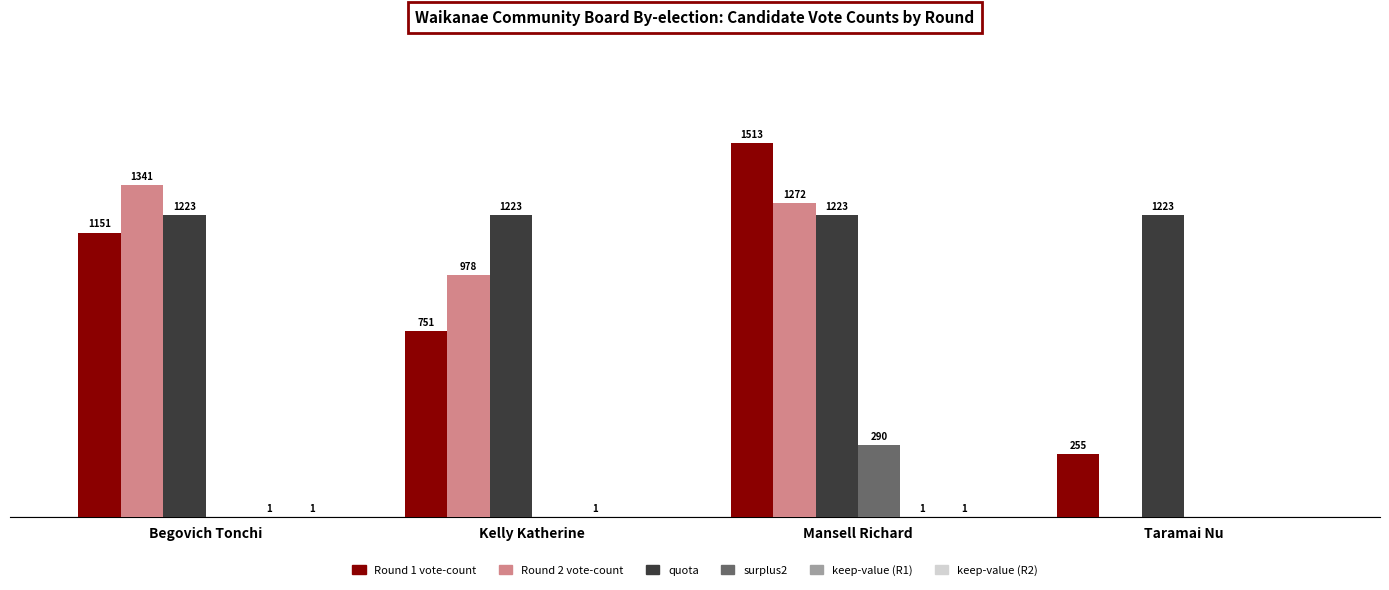

Where is Round 1 vote-count nearest to the value 884?

Kelly Katherine